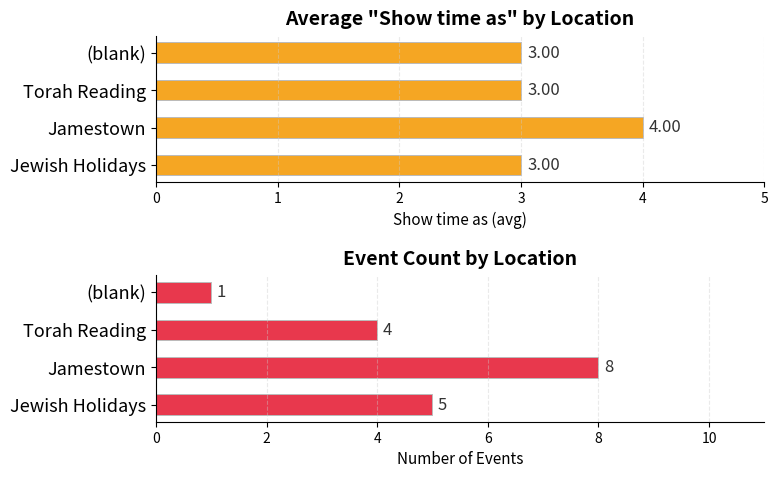

Rank the series by their maximum value, from lowest to highest.

Avg Show time as, Event count